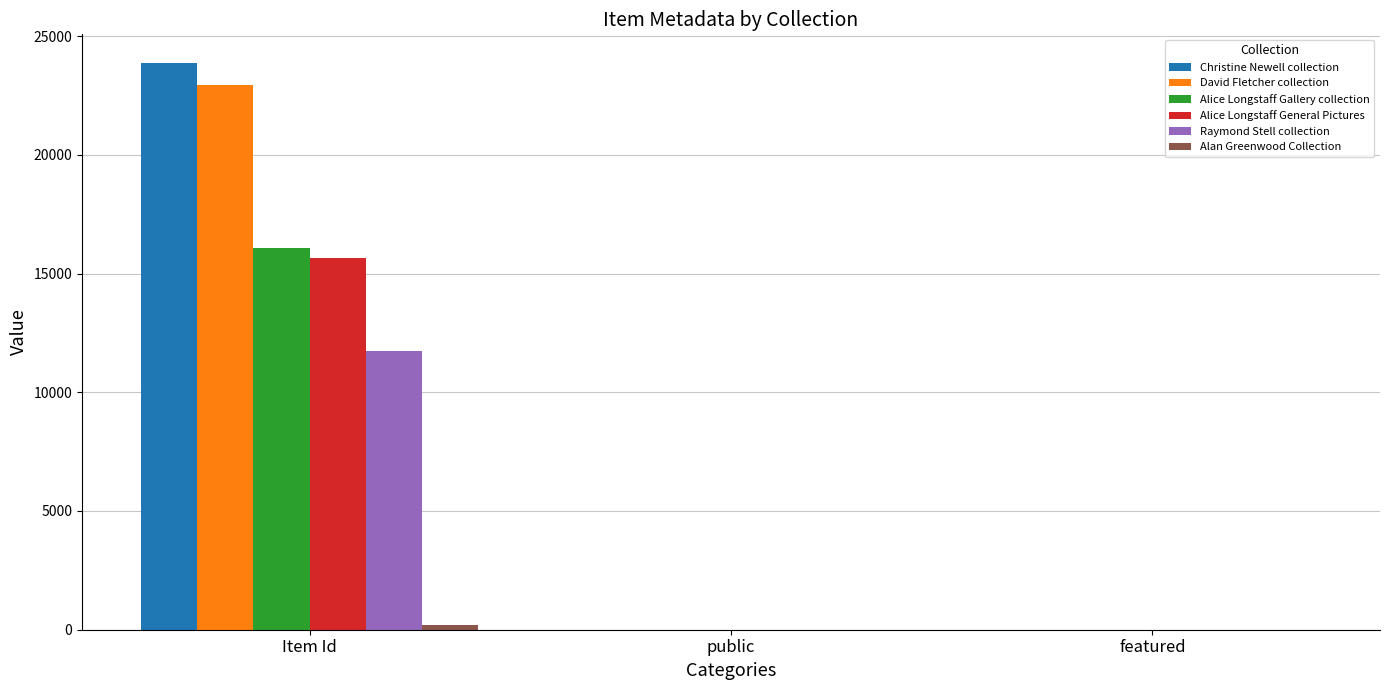

What is the maximum value for Alice Longstaff General Pictures?

15652